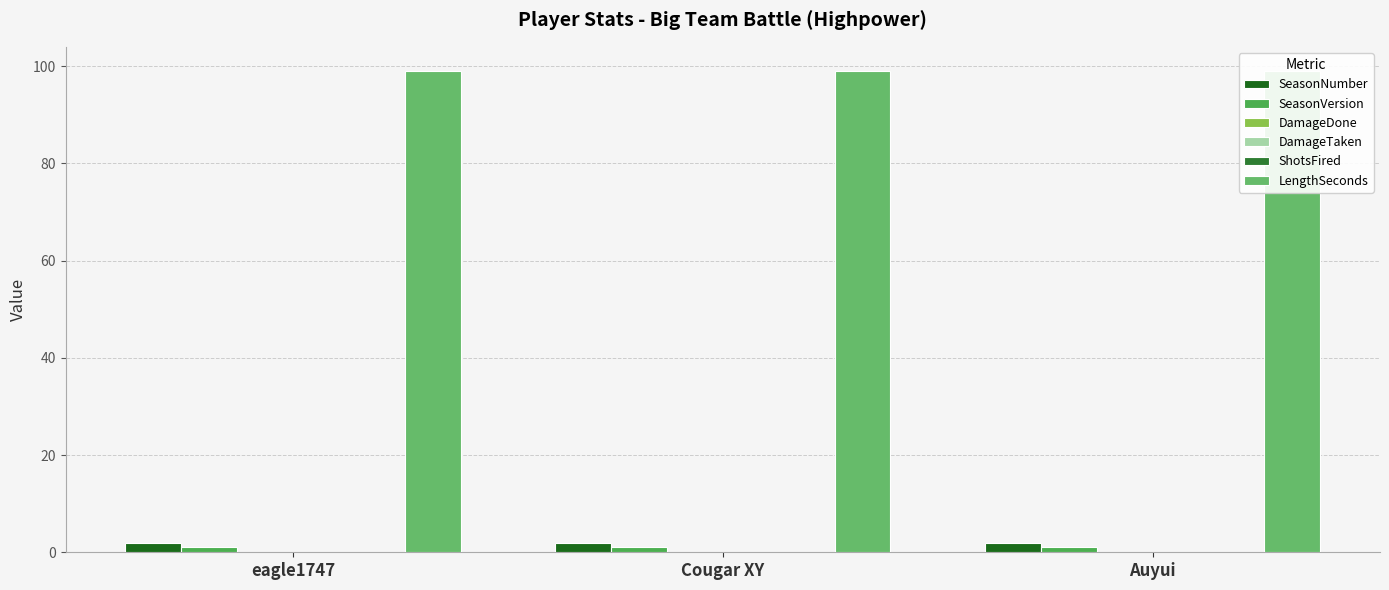

Which label corresponds to the smallest value in the chart?

eagle1747